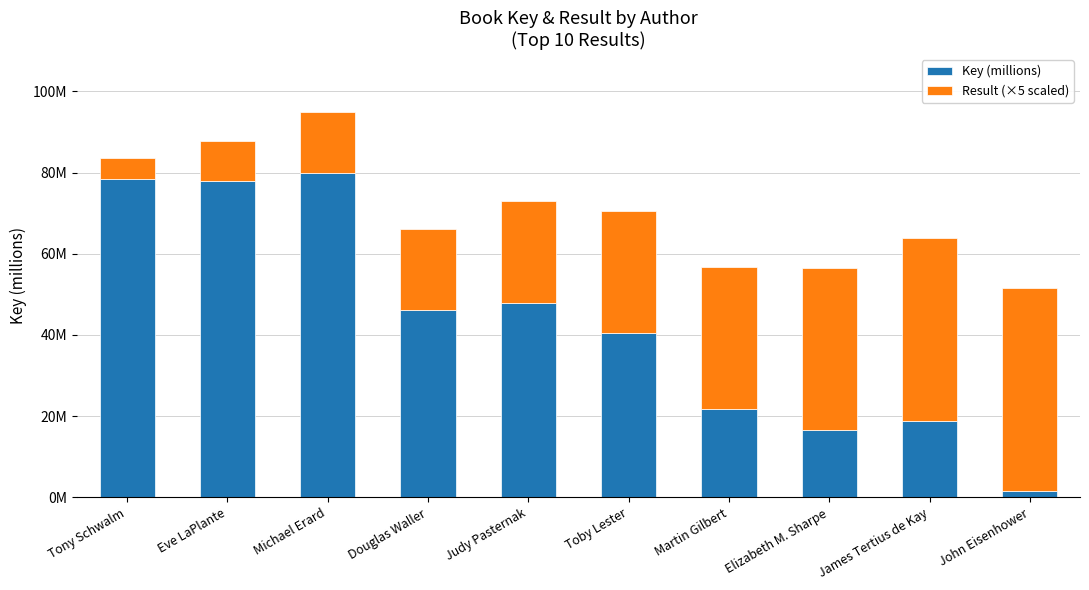

The Result (×5 scaled) series shows 9.0 at Michael Erard. True or false?

False